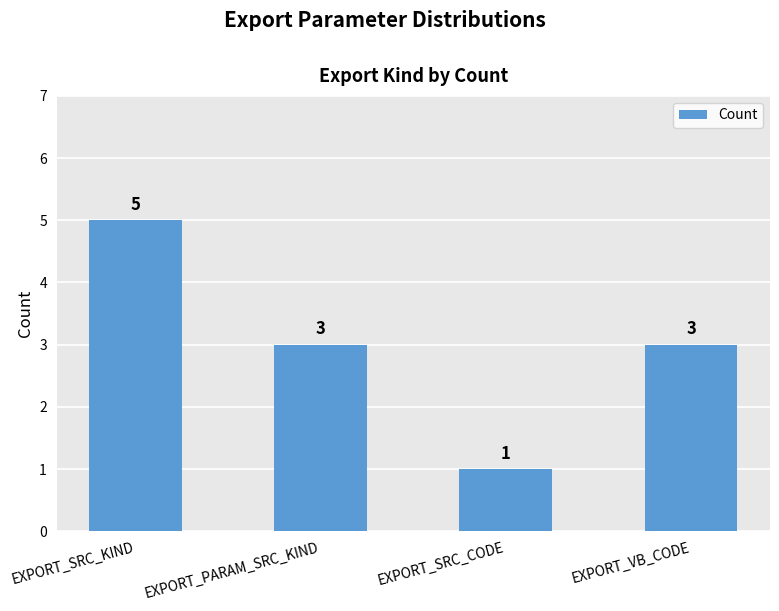

Count the values in the range 3 to 5.

3